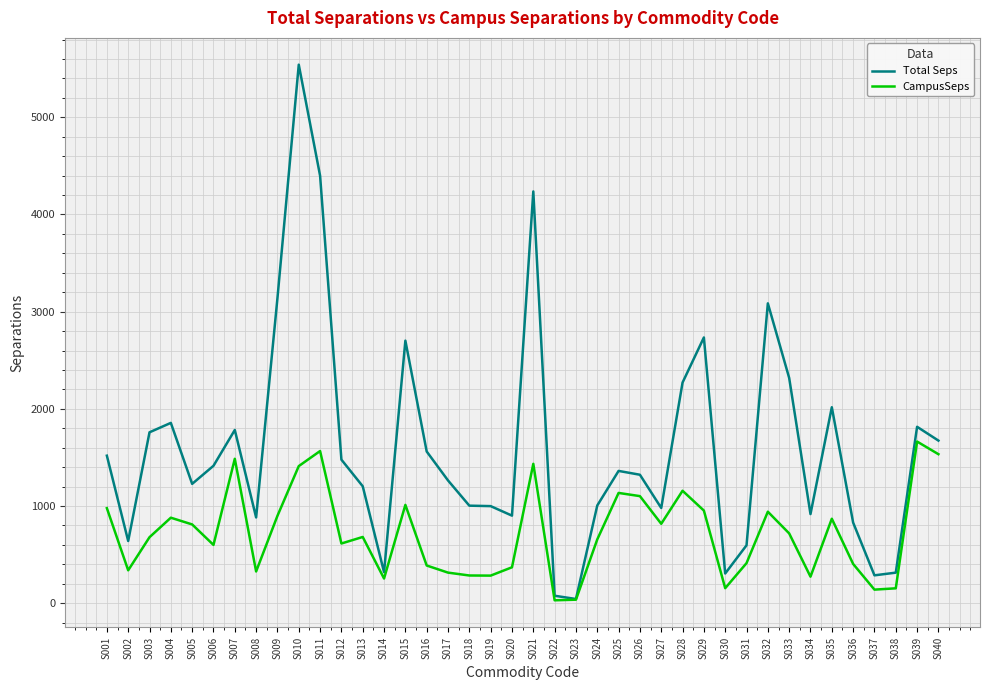

True or false: CampusSeps has a value of 387.6 at S016.

True